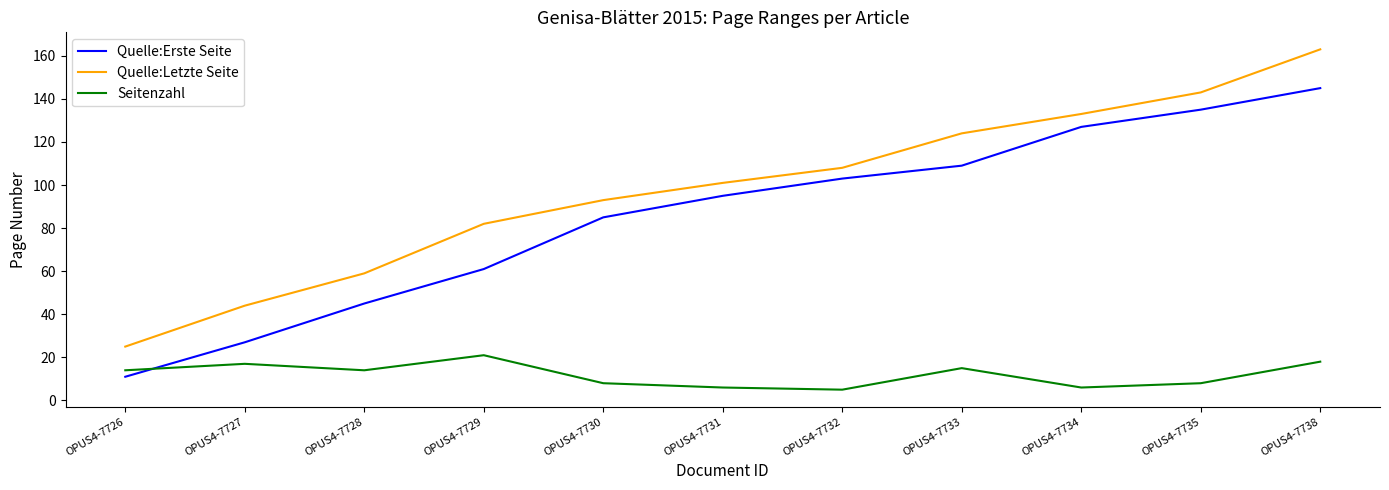

Which series has the largest total across all categories?

Quelle:Letzte Seite